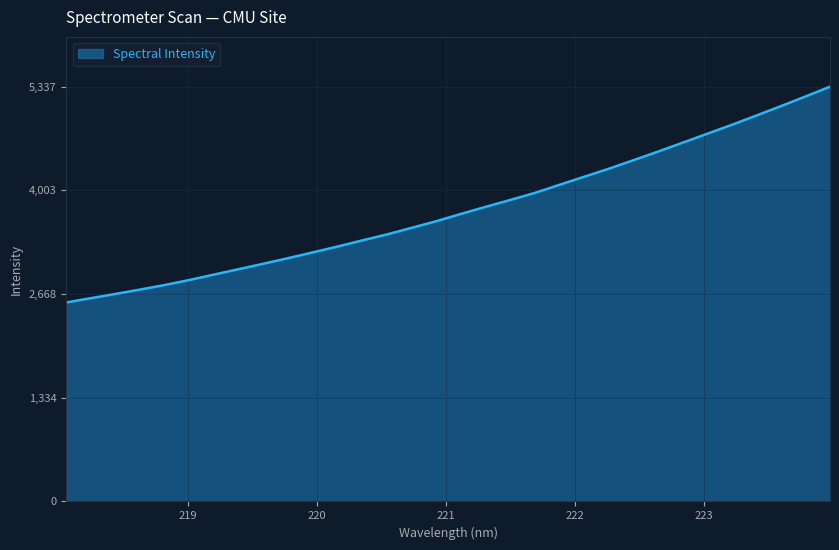

How many values exceed 3698?

16